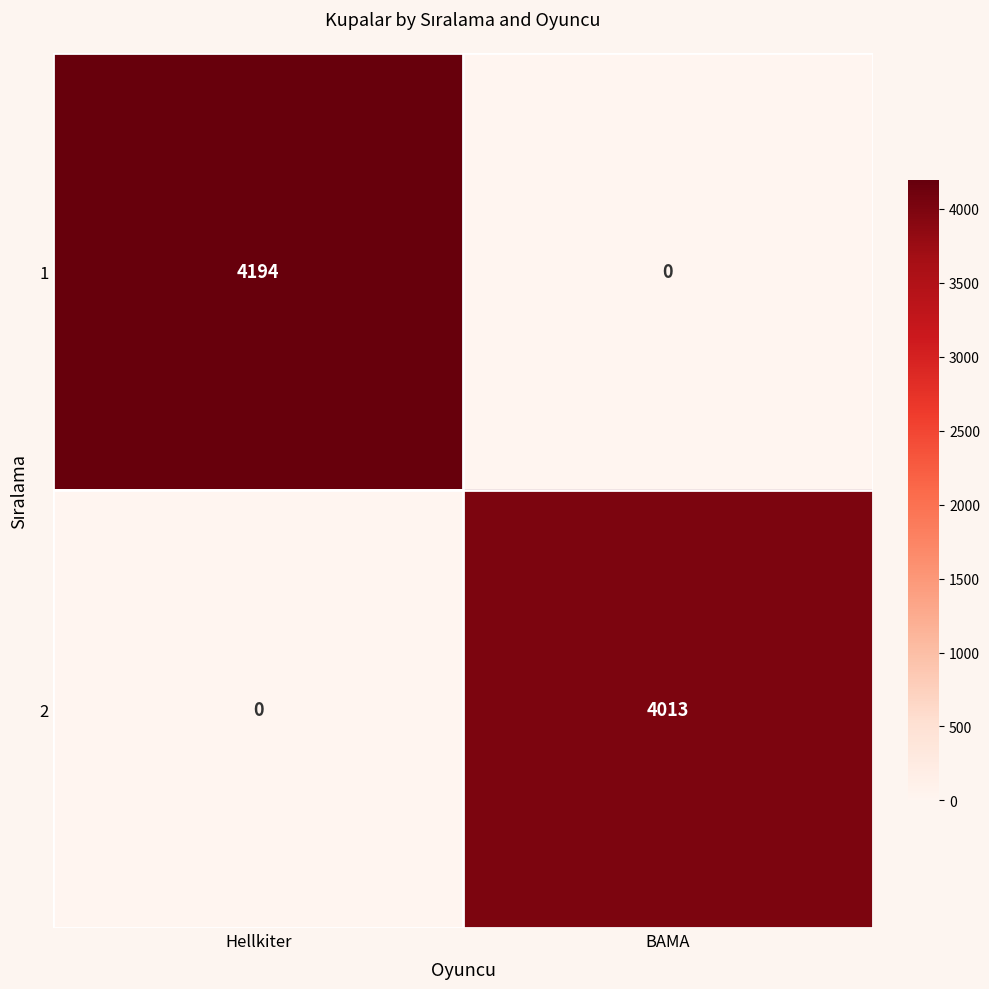

What is the approximate value of 1 at Hellkiter?

4194